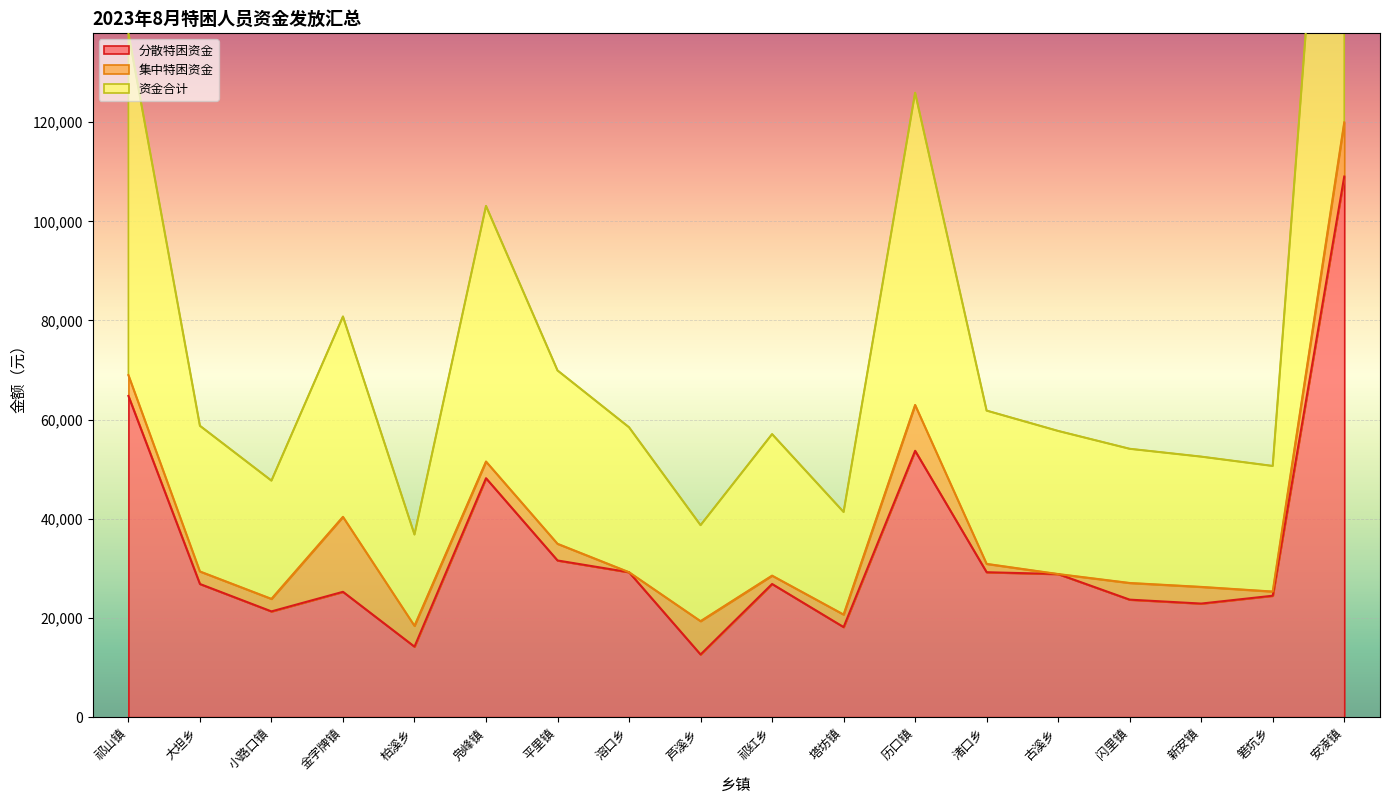

The value of 分散特困资金 at 古溪乡 is 28860. True or false?

True